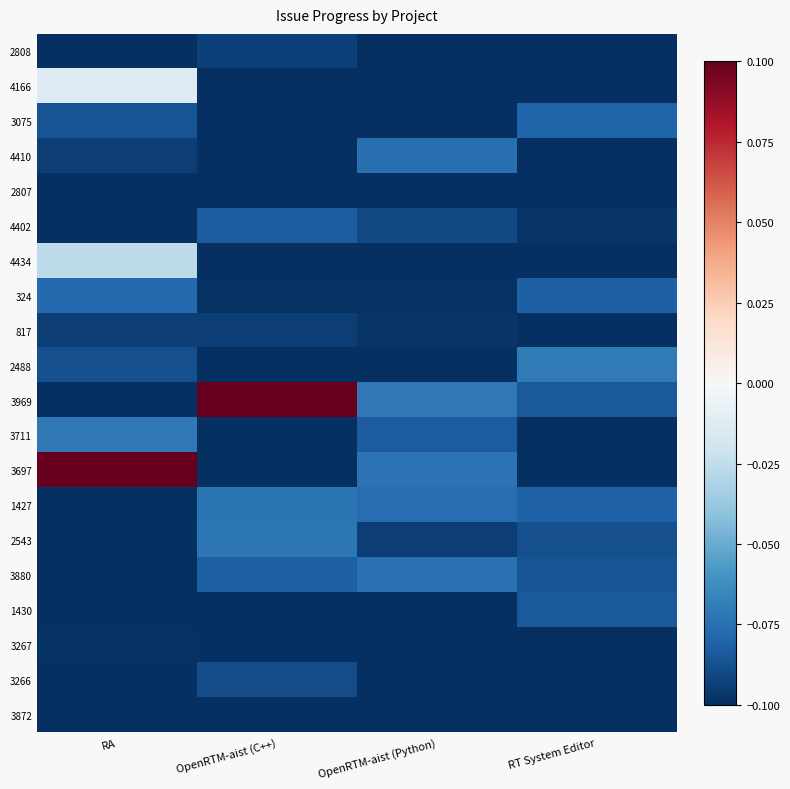

What is the total value across all series at RT System Editor?

-1.9